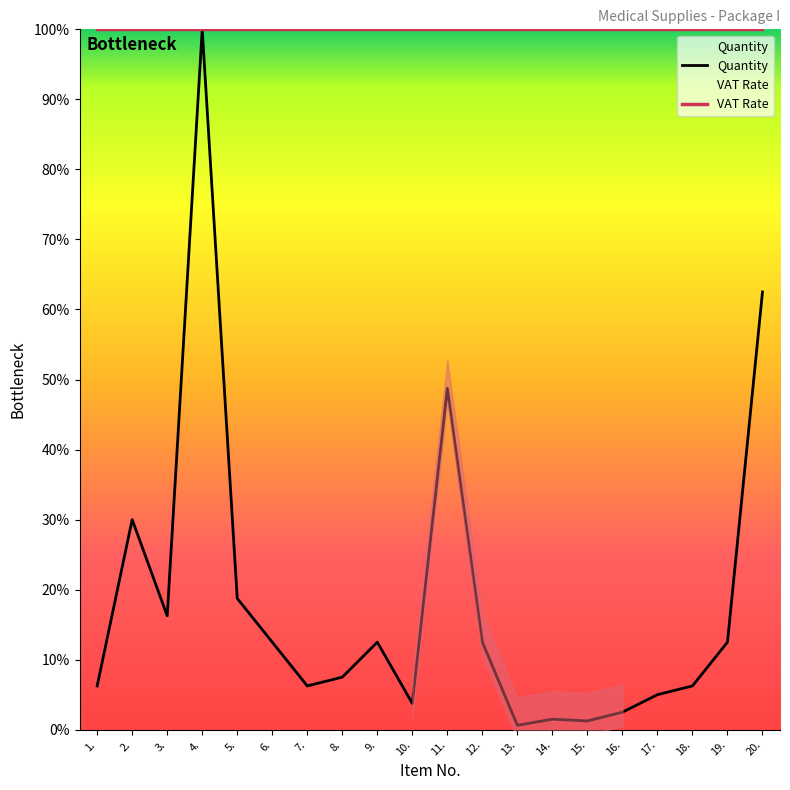

Reading left to right, transcribe all the data shown in this chart.

1.=6.2	2.=30.0	3.=16.2	4.=100.0	5.=18.8	6.=12.5	7.=6.2	8.=7.5	9.=12.5	10.=3.8	11.=48.8	12.=12.5	13.=0.6	14.=1.5	15.=1.2	16.=2.5	17.=5.0	18.=6.2	19.=12.5	20.=62.5